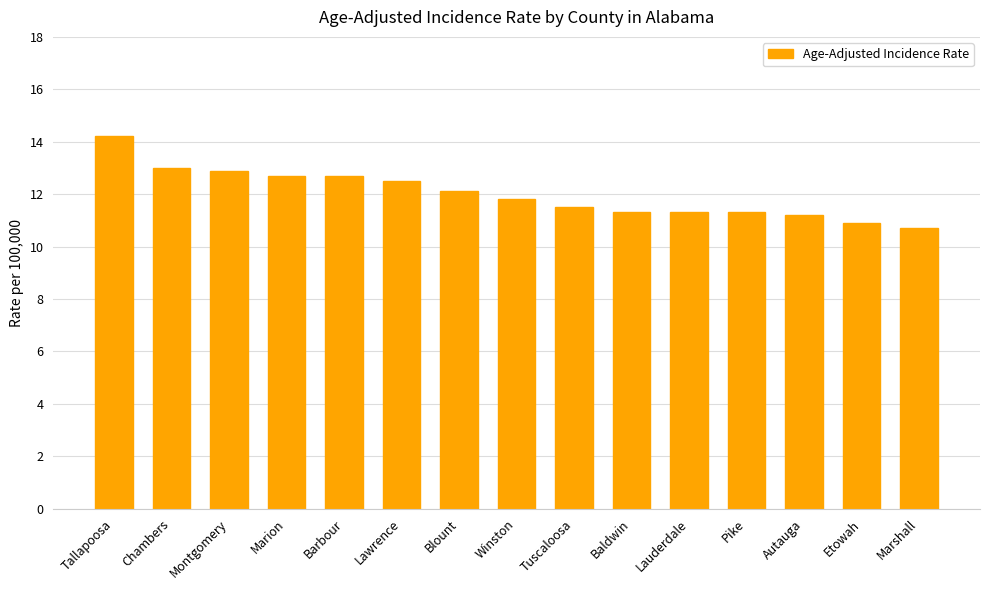

Is it true that the value at Tuscaloosa is 4.3?

False